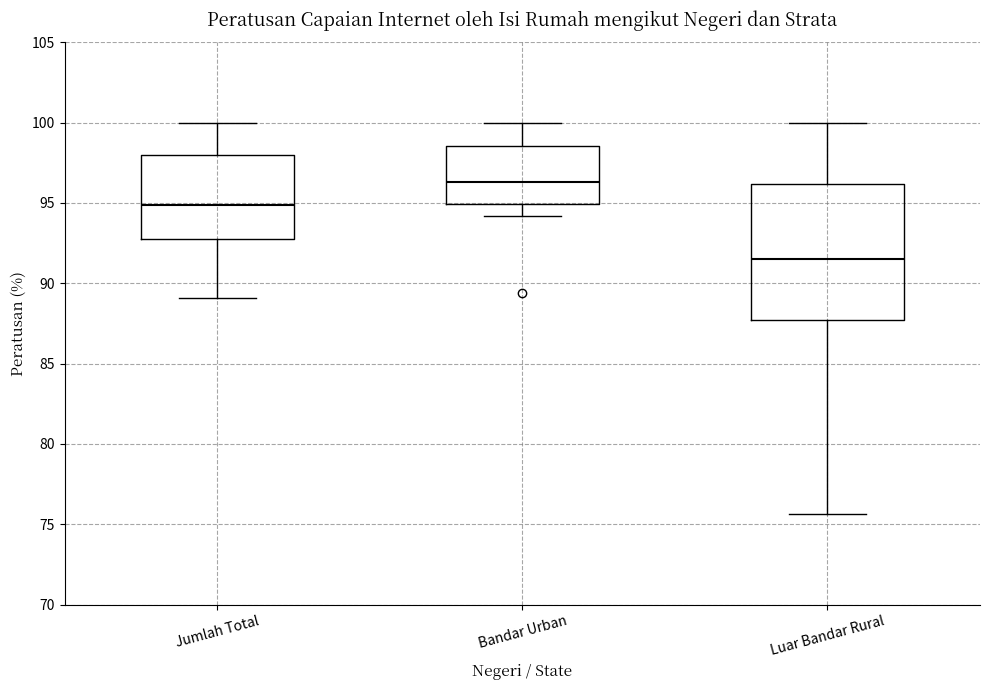

Which box has the lowest median line?

Luar Bandar Rural